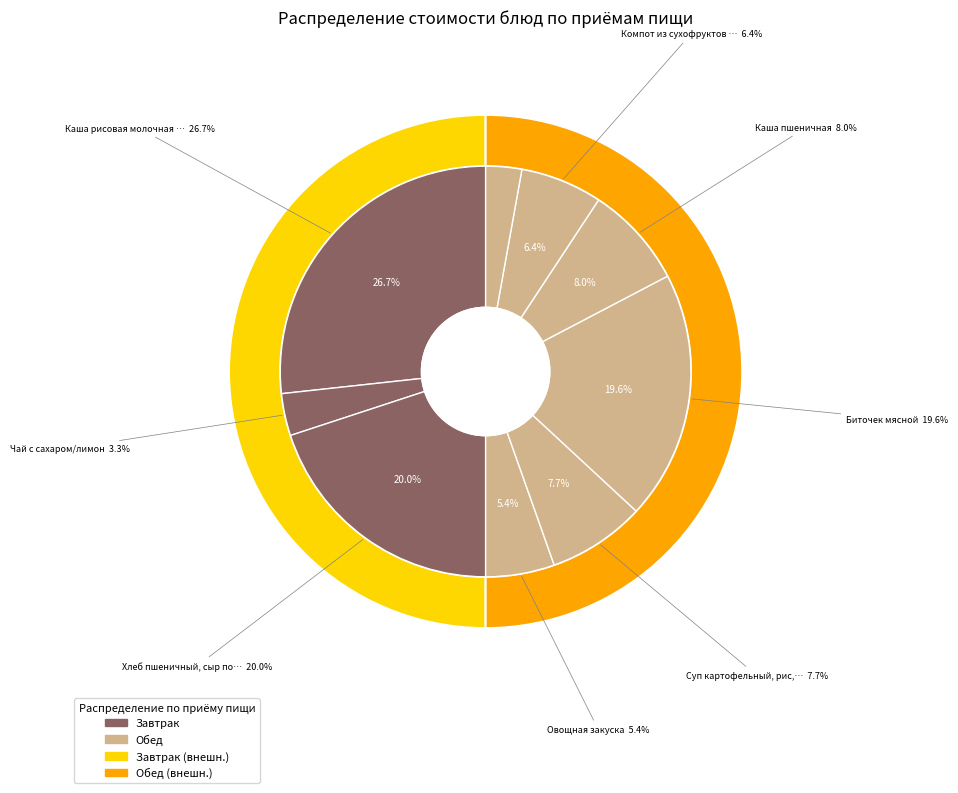

True or false: Хлеб пшеничный accounts for 1% of the total.

False